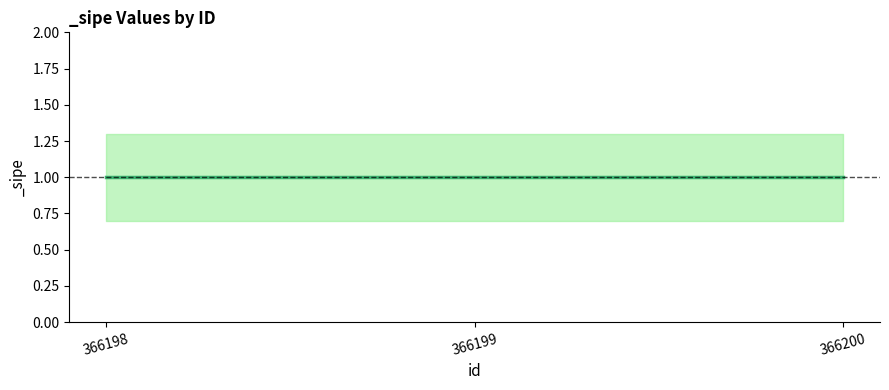

What is the greatest value displayed?

1.3